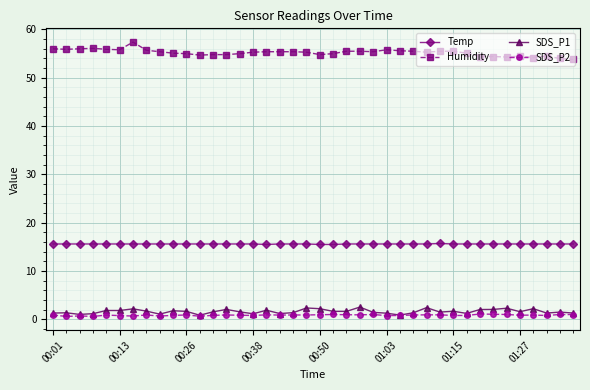

What is the smallest value displayed?

0.6